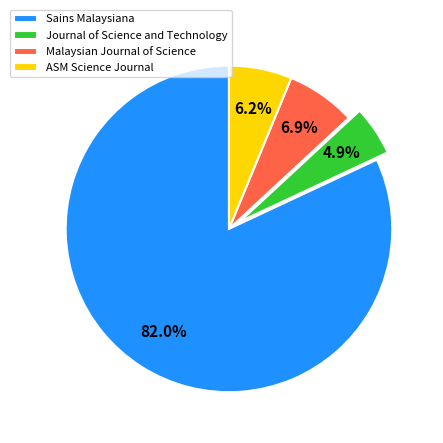

True or false: Sains Malaysiana accounts for 82% of the total.

True